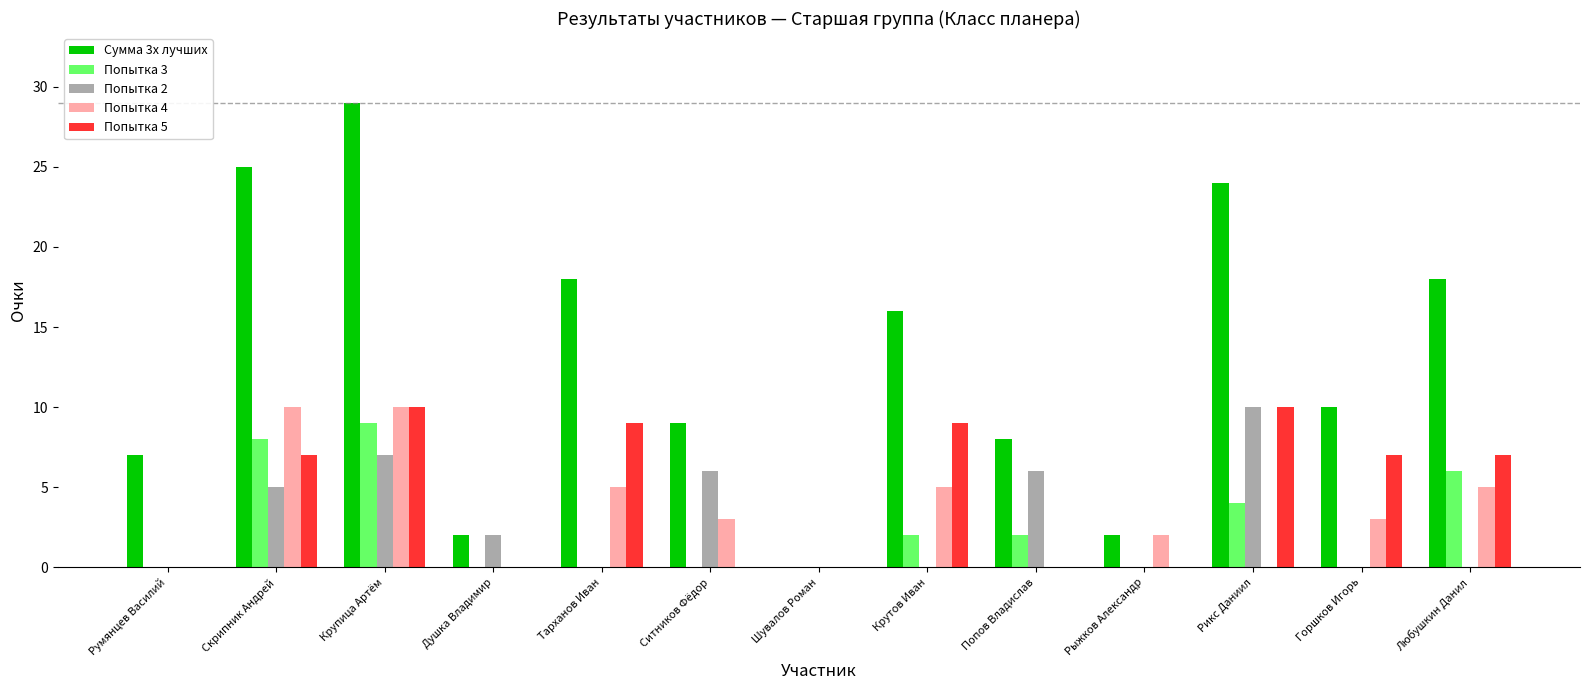

Which series changed the most between Душка Владимир and Тарханов Иван?

Сумма 3х лучших